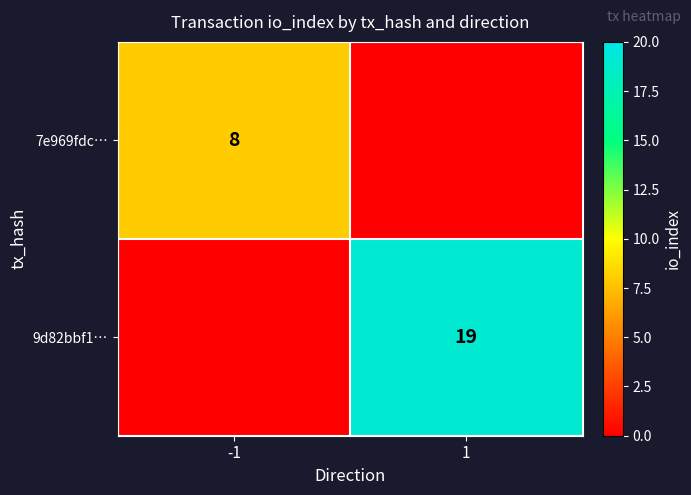

True or false: 9d82bbf1… has a value of 6 at 1.

False